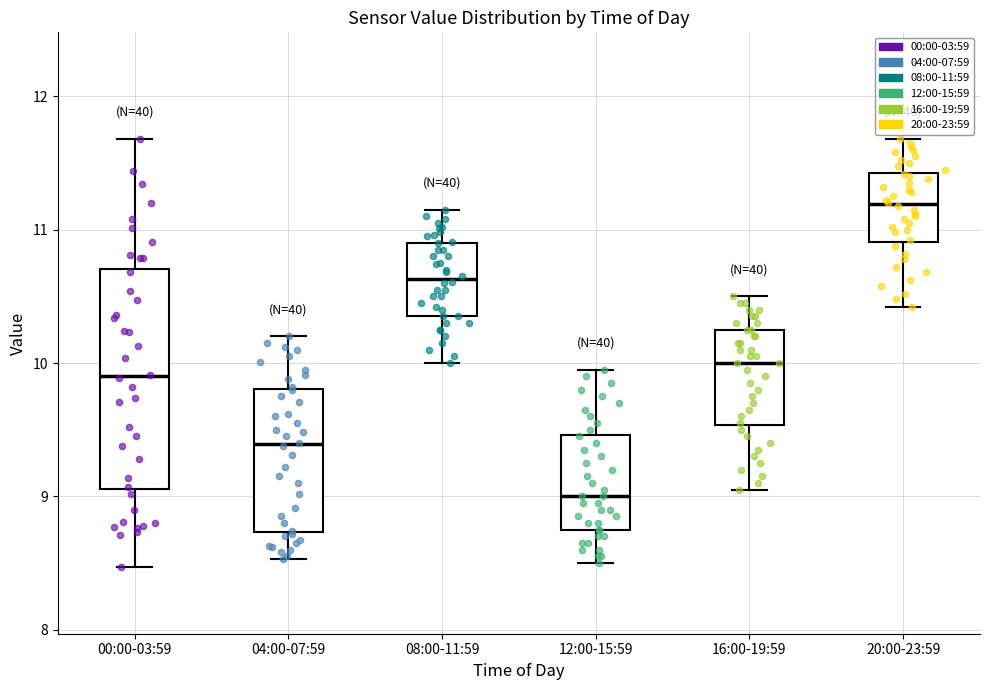

Reading left to right, read every box against the y-axis: the position of its median line, the range the box covers, and the ends of its whiskers. The values are not printed on the chart, so give them approximately, as read against the axis.

00:00-03:59: median 9.9, box 9.1 to 10.7, whiskers 8.5 to 11.7
04:00-07:59: median 9.4, box 8.7 to 9.8, whiskers 8.5 to 10.2
08:00-11:59: median 10.6, box 10.4 to 10.9, whiskers 10.0 to 11.2
12:00-15:59: median 9.0, box 8.8 to 9.5, whiskers 8.5 to 10.0
16:00-19:59: median 10.0, box 9.5 to 10.3, whiskers 9.1 to 10.5
20:00-23:59: median 11.2, box 10.9 to 11.4, whiskers 10.4 to 11.7